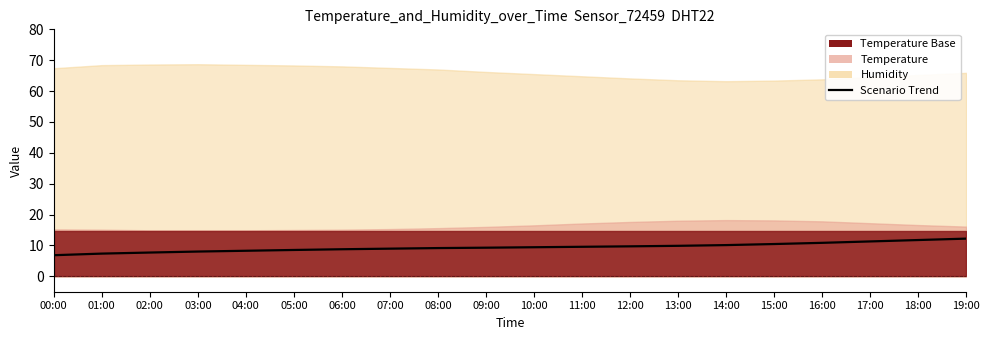

Where is the data nearest to the value 9?

07:00